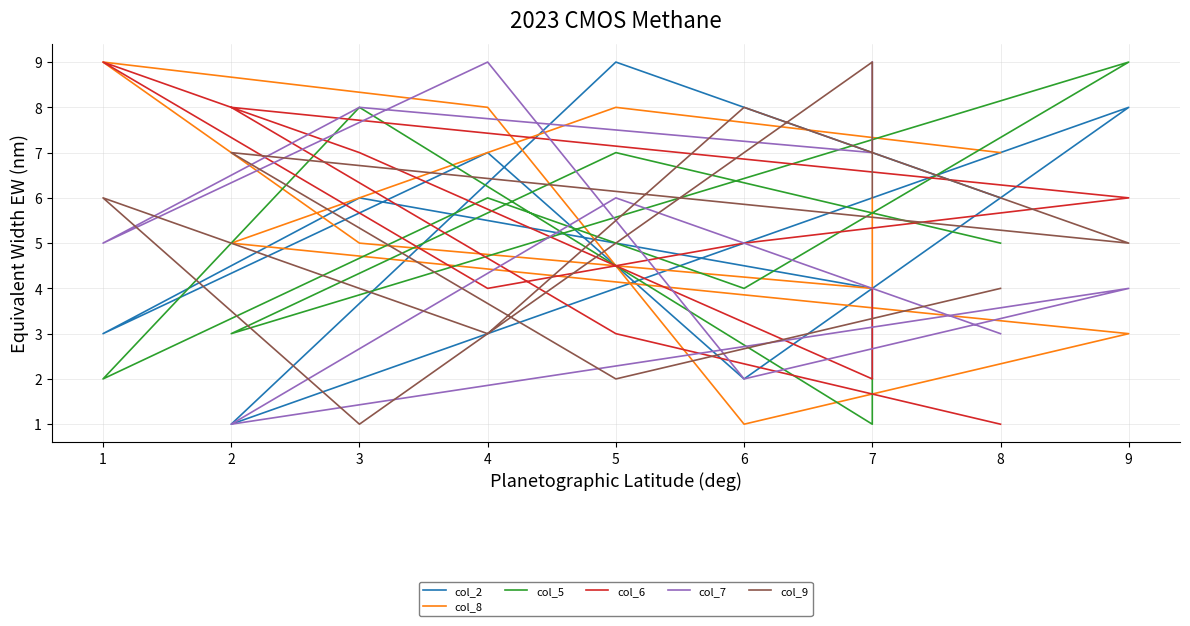

Is it true that col_6 equals 3 at 4?

False